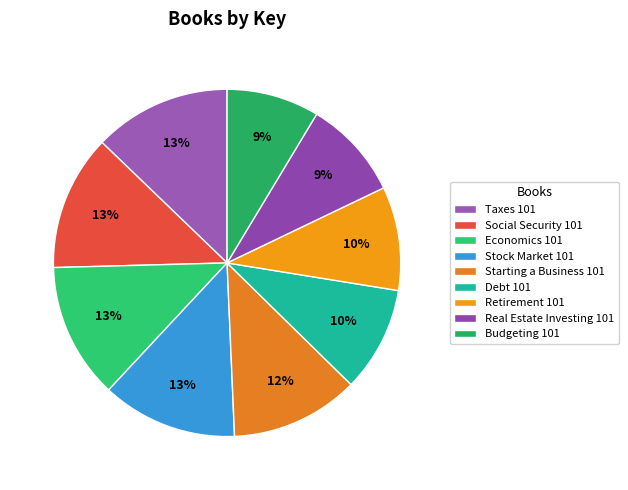

True or false: Starting a Business 101 accounts for 12% of the total.

True